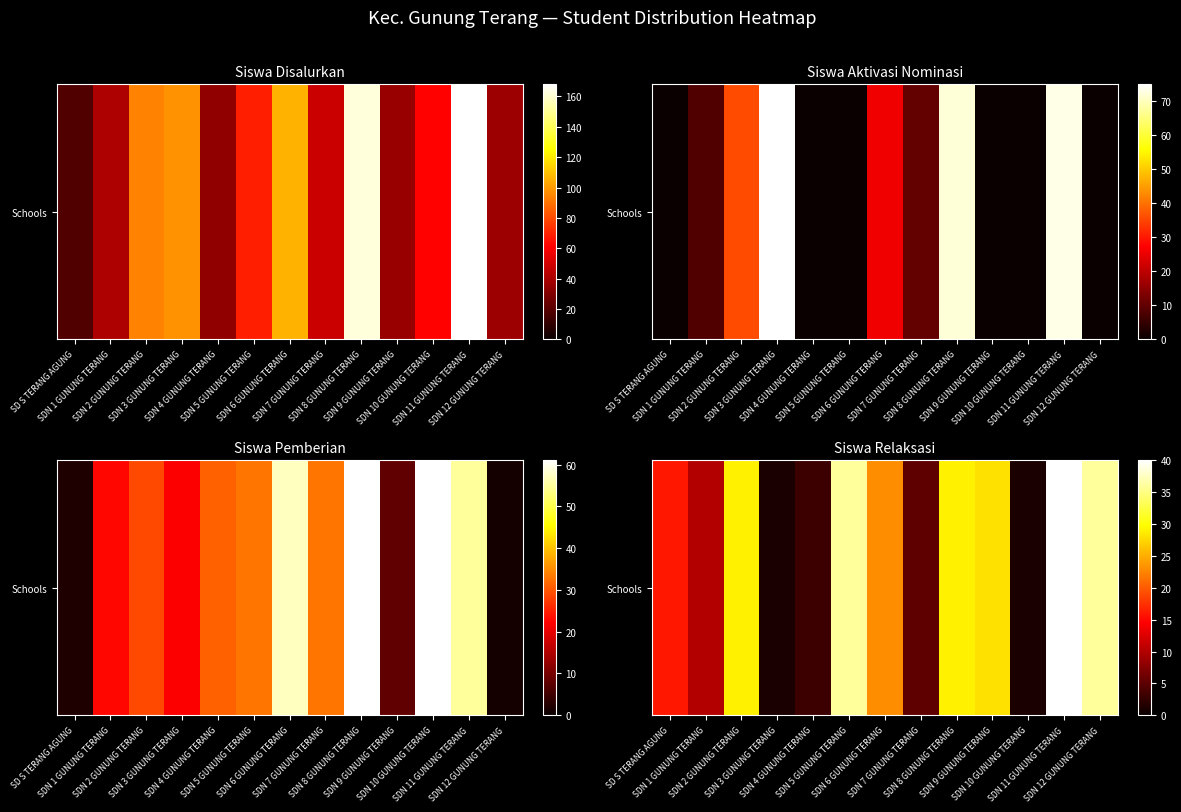

Reading right to left, what are all the values shown in this chart?

SDN 12 GUNUNG TERANG=36	SDN 11 GUNUNG TERANG=40	SDN 10 GUNUNG TERANG=1	SDN 9 GUNUNG TERANG=28	SDN 8 GUNUNG TERANG=29	SDN 7 GUNUNG TERANG=5	SDN 6 GUNUNG TERANG=23	SDN 5 GUNUNG TERANG=36	SDN 4 GUNUNG TERANG=3	SDN 3 GUNUNG TERANG=1	SDN 2 GUNUNG TERANG=29	SDN 1 GUNUNG TERANG=10	SD S TERANG AGUNG=16